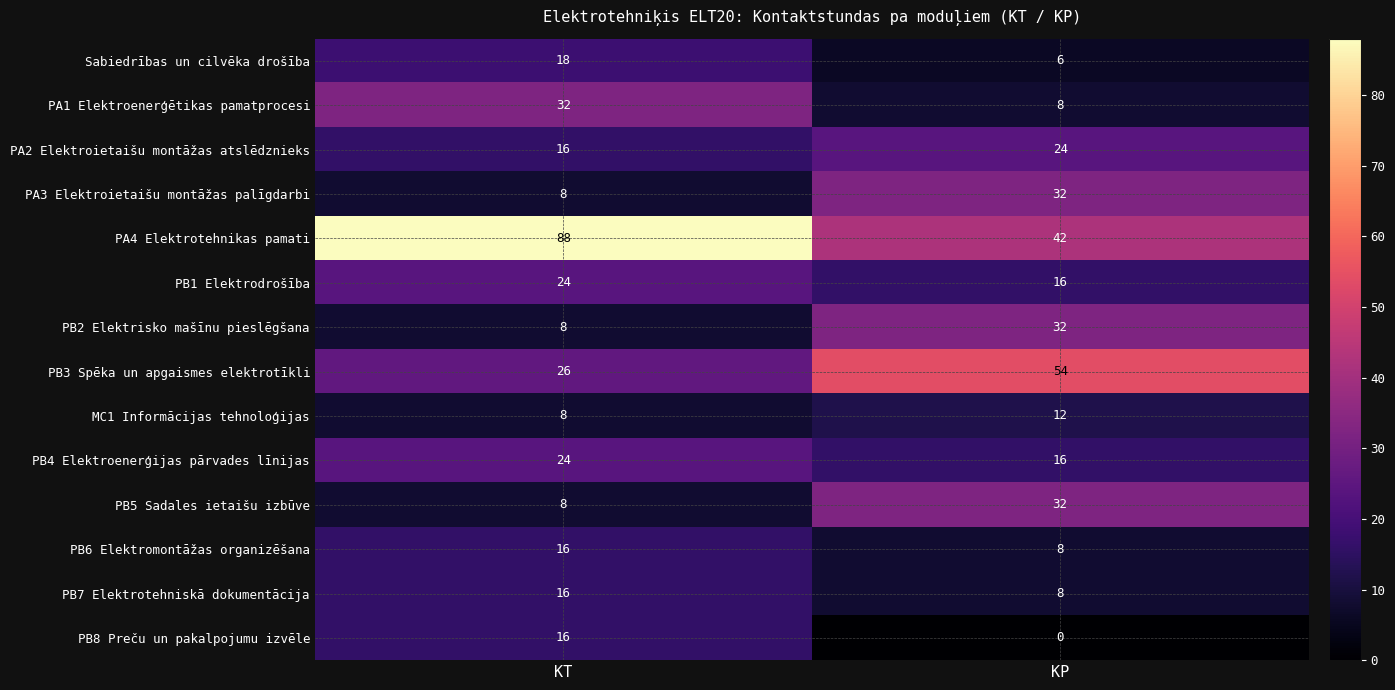

List the labels in order of PA3 Elektroietaišu montāžas palīgdarbi value, smallest first.

KT, KP